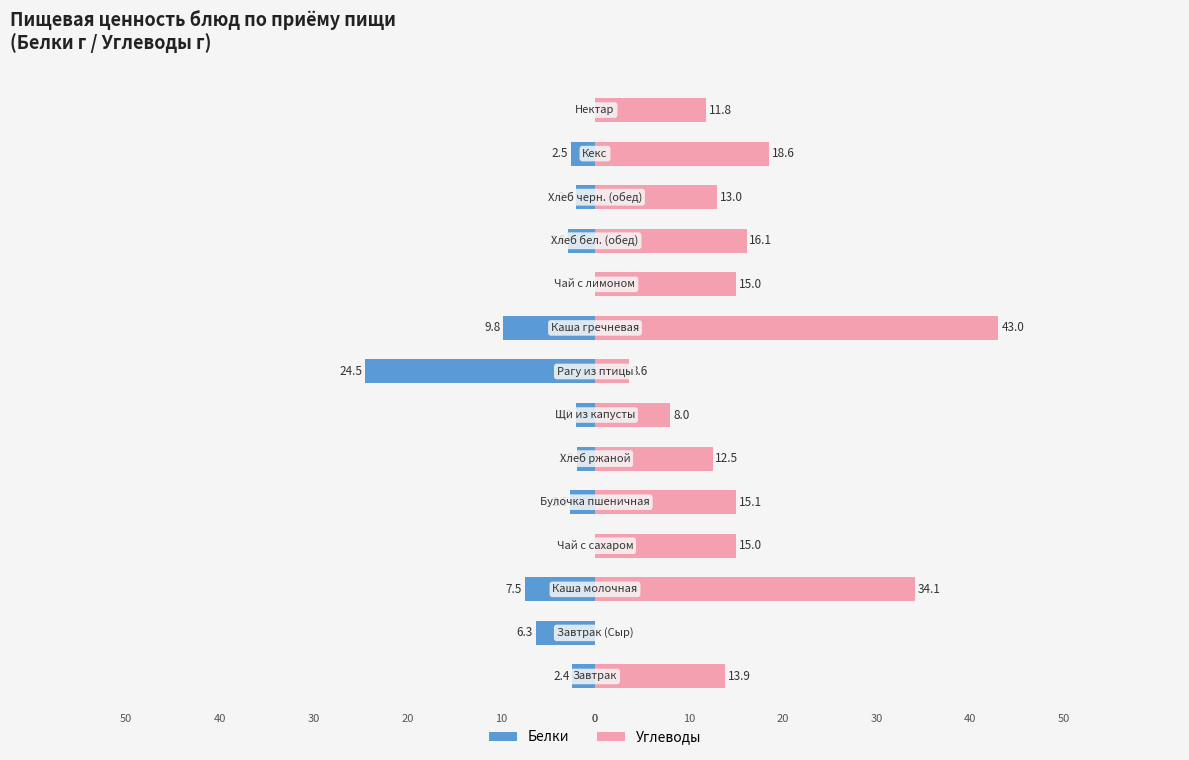

Which series changed the most between 8 and 10?

Углеводы